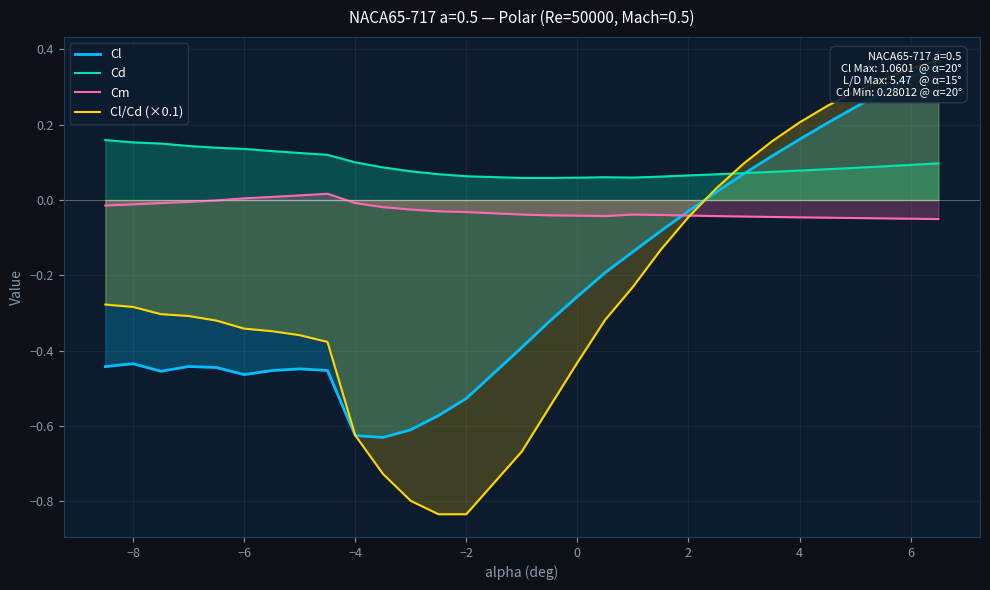

True or false: Cd and Cm intersect in this chart.

False